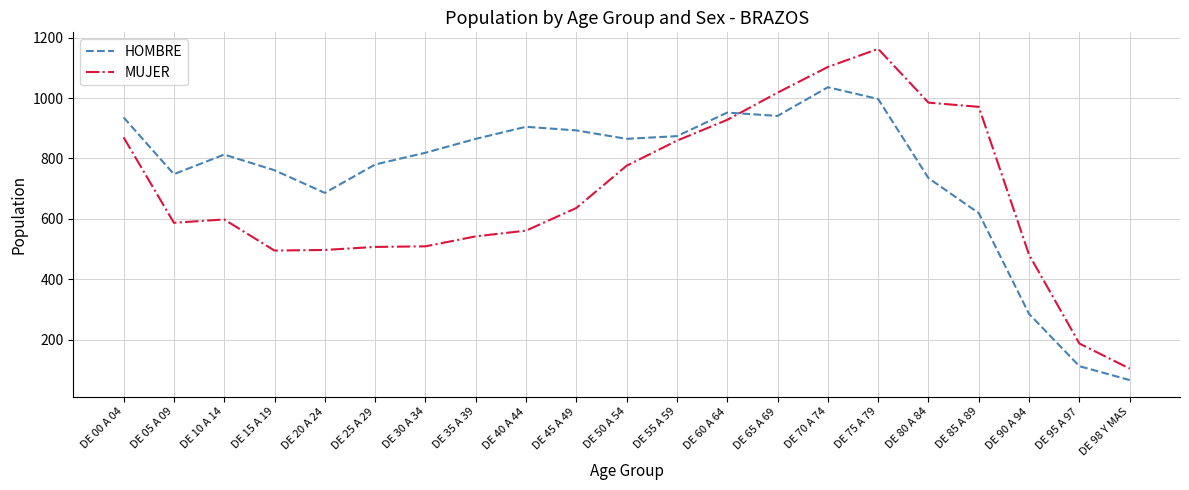

Where is HOMBRE nearest to the value 551?

DE 85 A 89